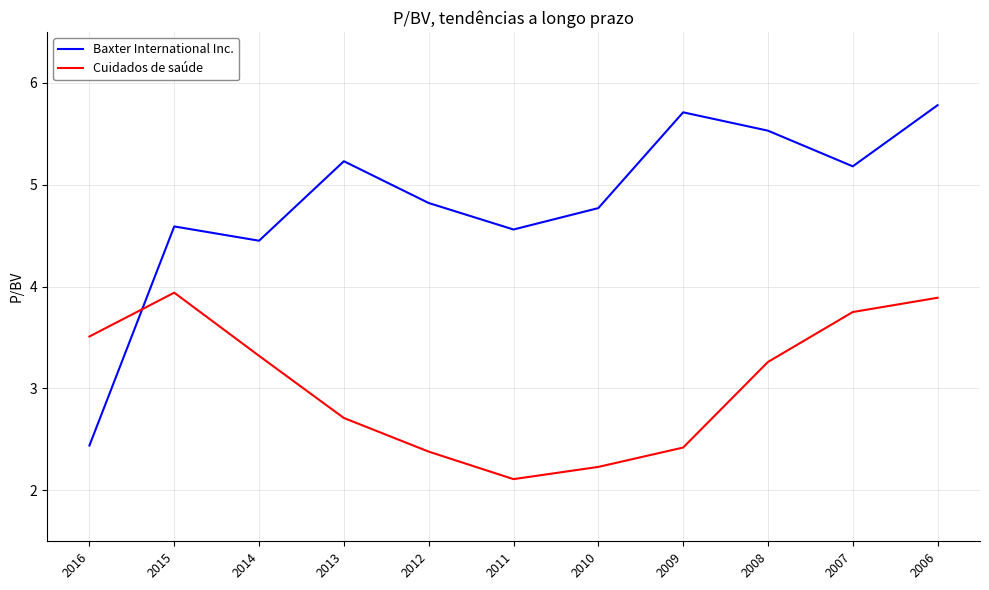

Is it true that Baxter International Inc. equals 6.7 at 2010?

False